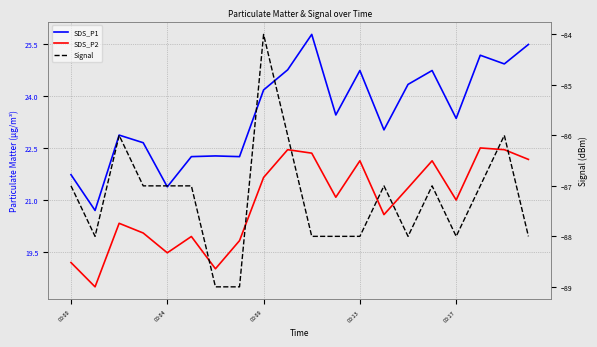

Which category has the highest value across all series?

10